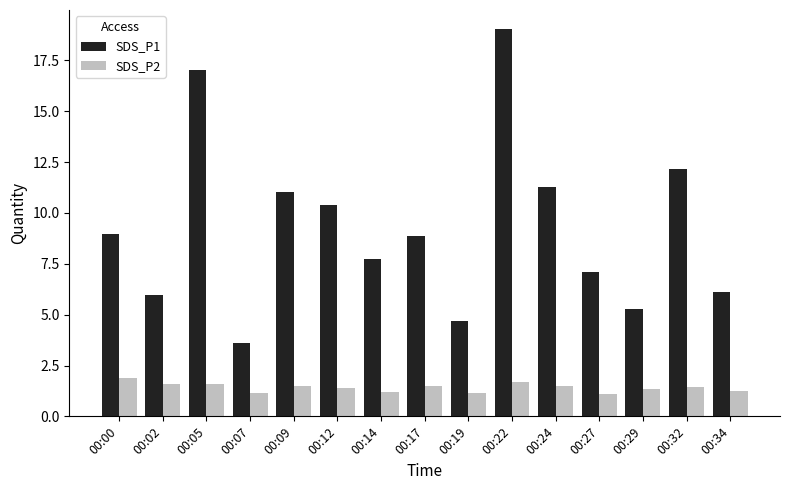

What is the sum of all SDS_P2 values?

21.3